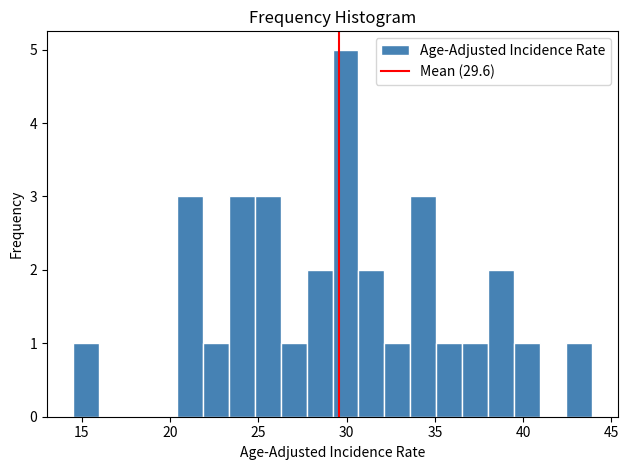

Read against the x-axis, roughly where is the centre of the tallest bar?

30.0